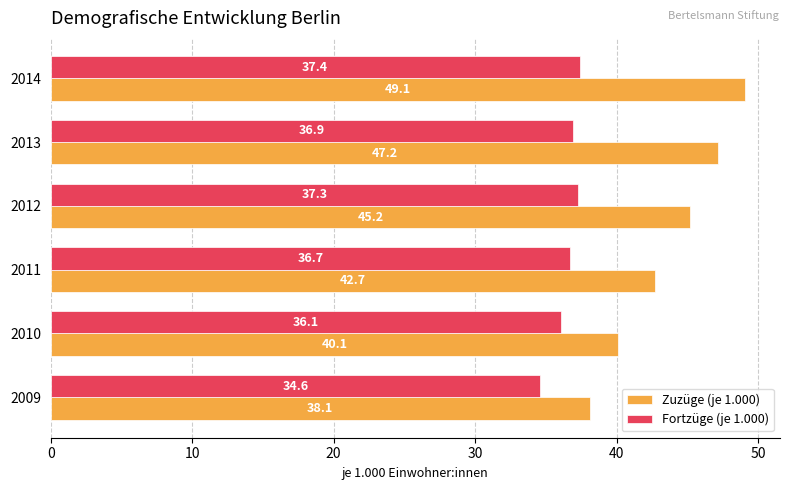

What is the maximum value shown in the chart?

49.1